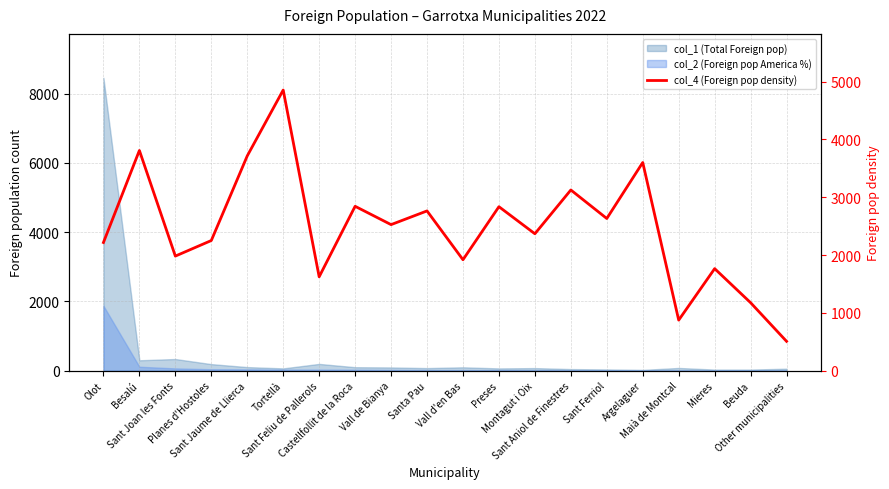

Is it true that the value at Vall d'en Bas is 1919?

True